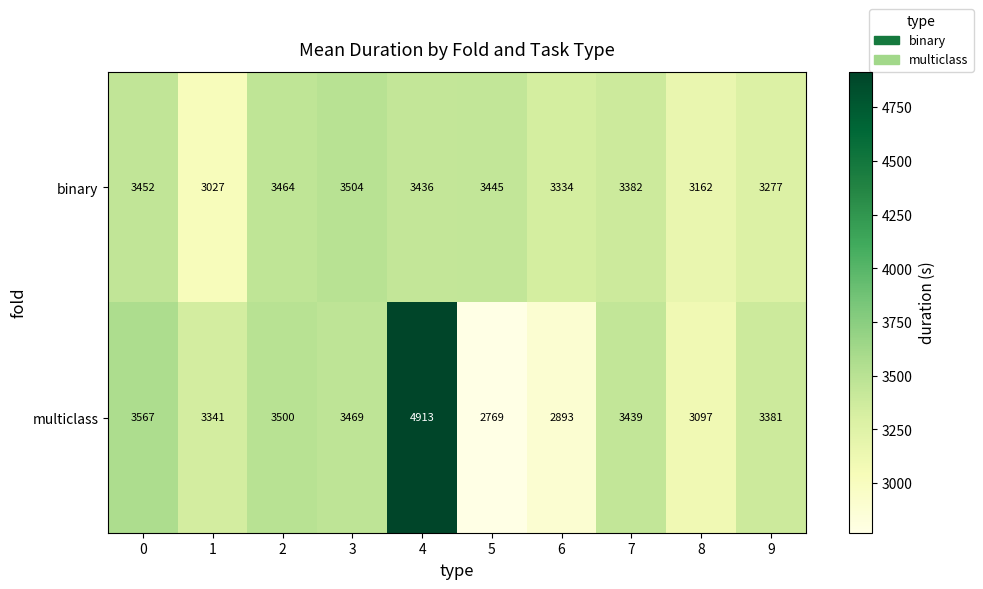

Count the number of data series in this chart.

2